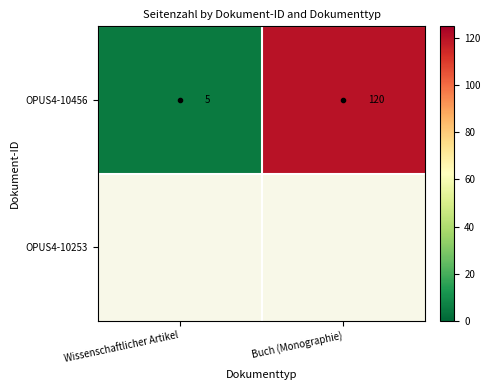

The OPUS4-10456 series shows 120 at Buch (Monographie). True or false?

True